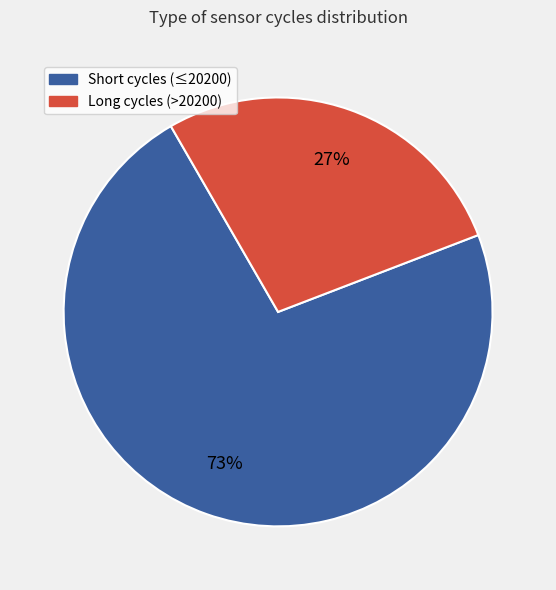

How many segments does this pie chart have?

2